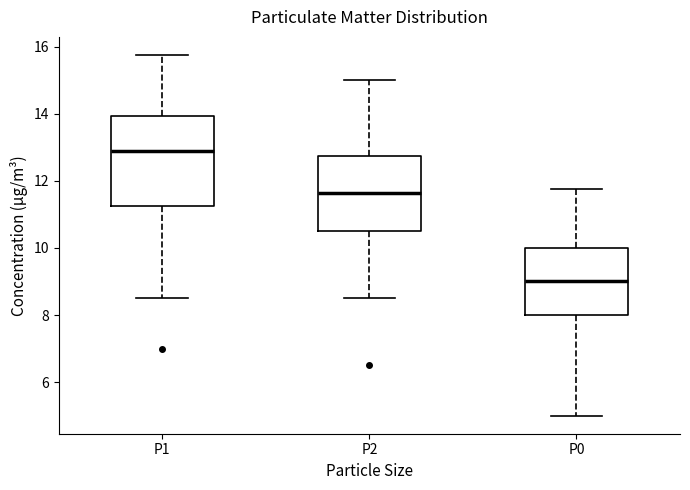

Where is the lower edge of the box for P1 on the y-axis? The values are not printed on the chart, so give them approximately, as read against the axis.

11.2